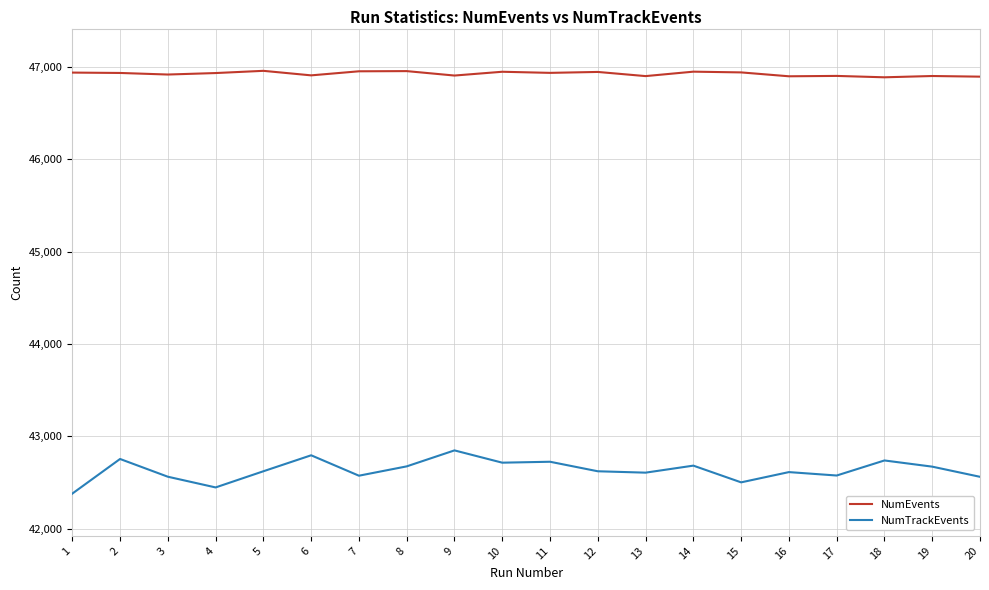

What is the maximum value for NumEvents?

46957